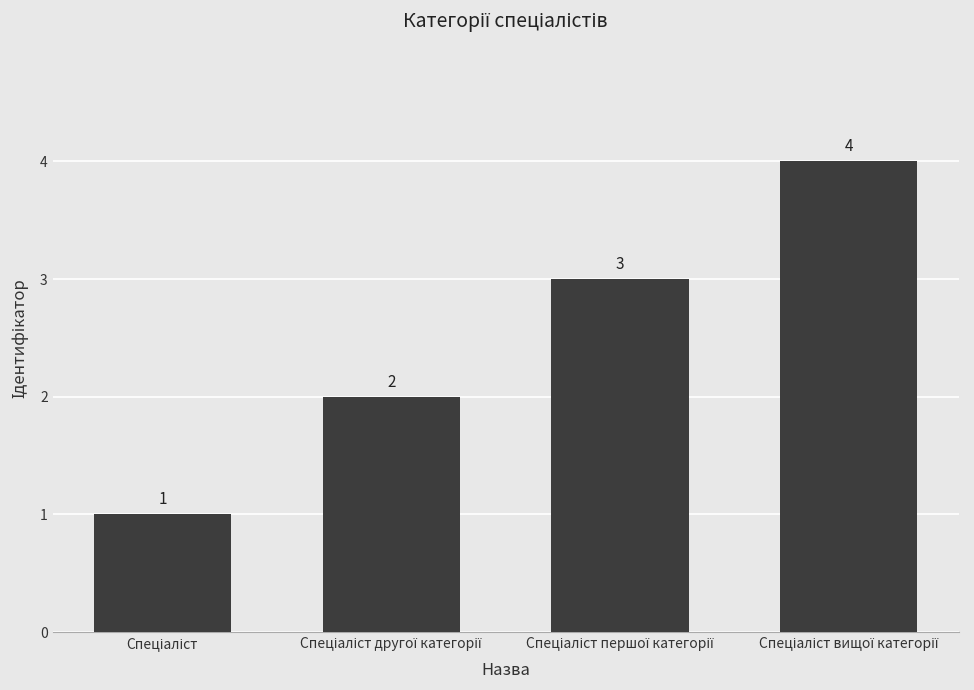

What is the difference between the maximum and minimum values?

3